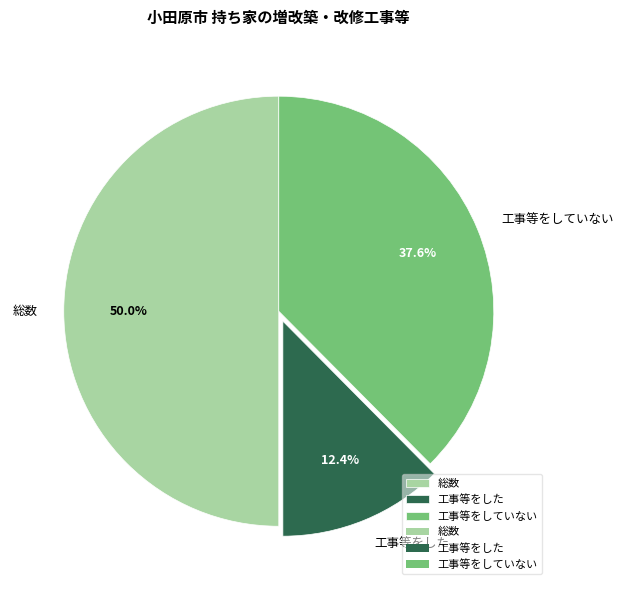

Count the number of slices in the pie.

3